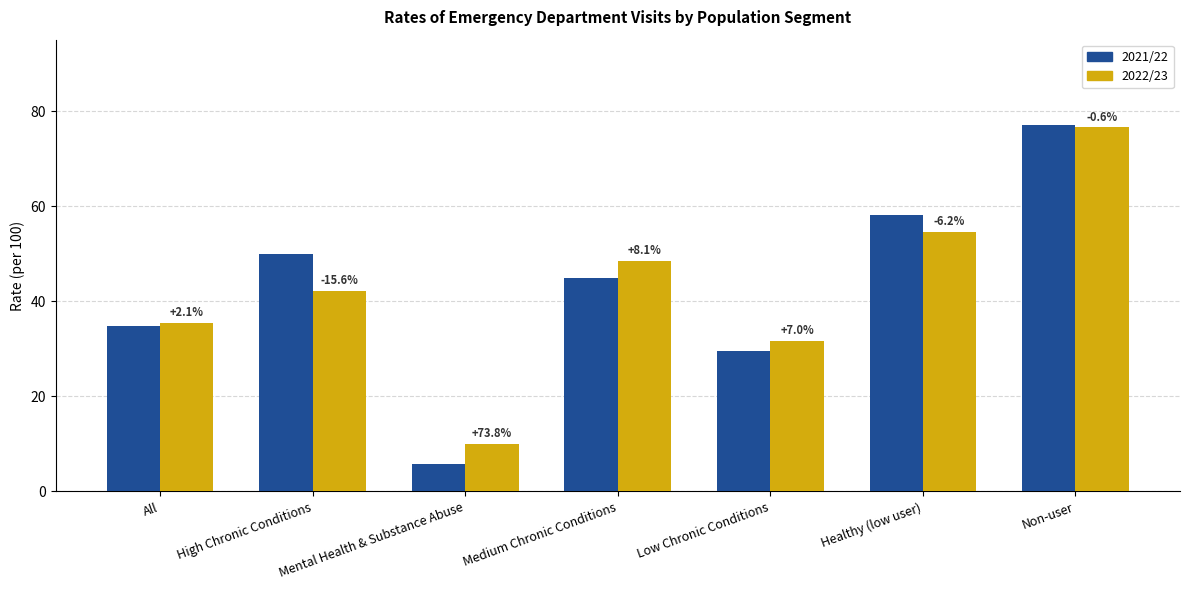

Rank the series at Mental Health & Substance Abuse from highest to lowest value.

2022/23, 2021/22